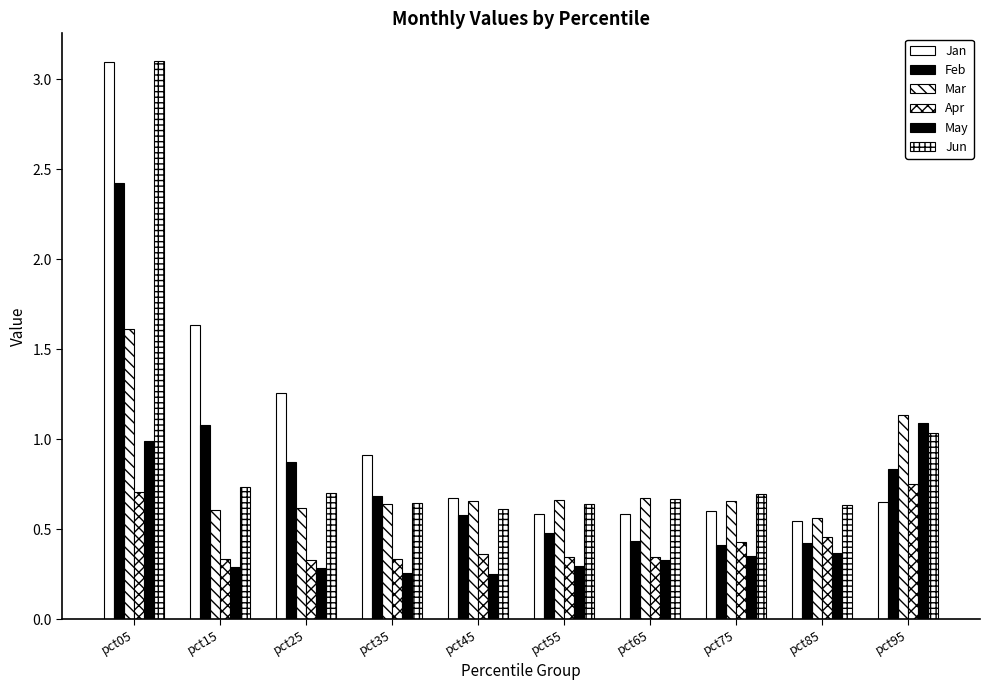

How many data points does each series have?

10